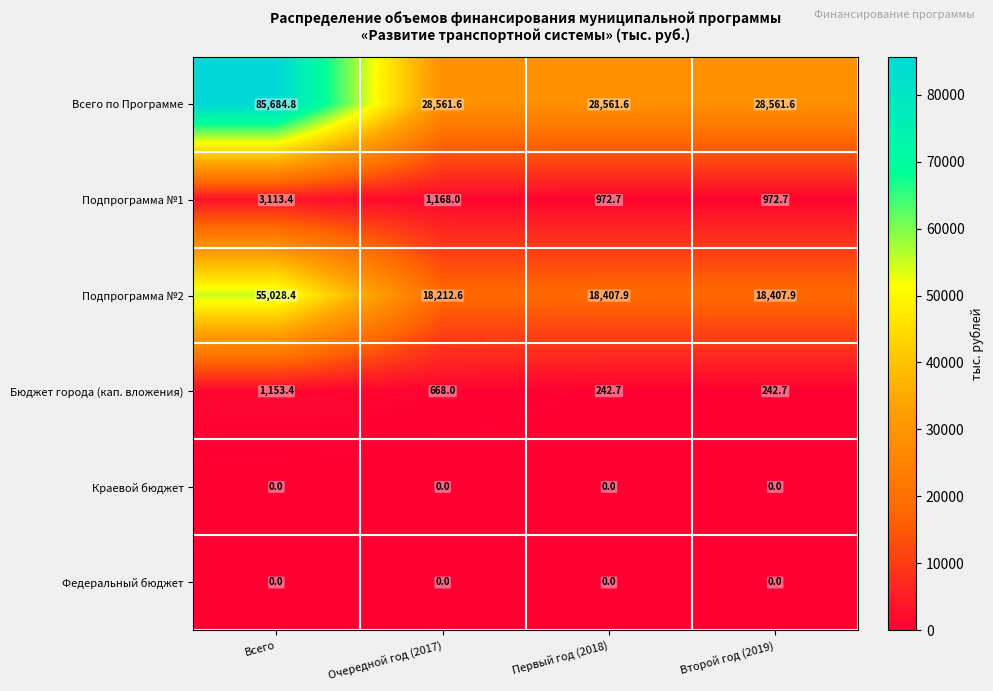

Reading right to left, extract all data points from this chart.

Всего по Программе: 28561.6	28561.6	28561.6	85684.8
Подпрограмма №1: 972.7	972.7	1168.0	3113.4
Подпрограмма №2: 18407.9	18407.9	18212.6	55028.4
Бюджет города (кап. вложения): 242.7	242.7	668.0	1153.4
Краевой бюджет: 0.0	0.0	0.0	0.0
Федеральный бюджет: 0.0	0.0	0.0	0.0